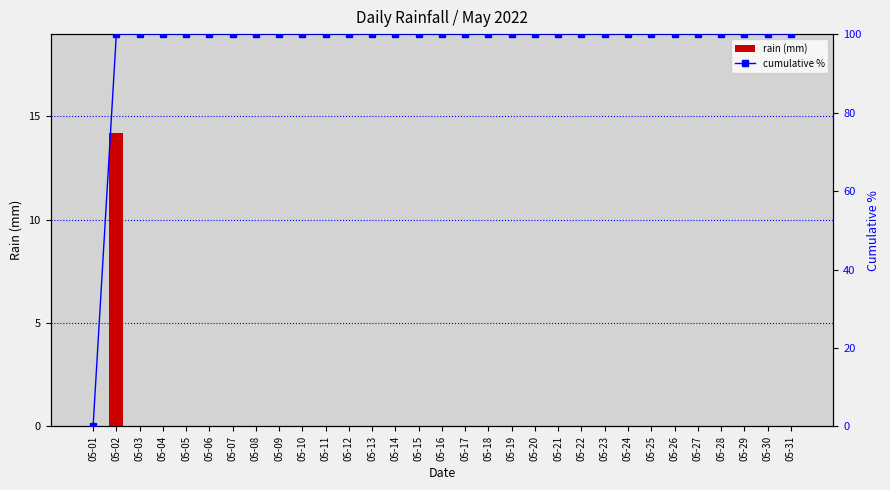

Reading left to right, transcribe all the data shown in this chart.

rain (mm): 05-01=0.0	05-02=14.2	05-03=0.0	05-04=0.0	05-05=0.0	05-06=0.0	05-07=0.0	05-08=0.0	05-09=0.0	05-10=0.0	05-11=0.0	05-12=0.0	05-13=0.0	05-14=0.0	05-15=0.0	05-16=0.0	05-17=0.0	05-18=0.0	05-19=0.0	05-20=0.0	05-21=0.0	05-22=0.0	05-23=0.0	05-24=0.0	05-25=0.0	05-26=0.0	05-27=0.0	05-28=0.0	05-29=0.0	05-30=0.0	05-31=0.0
cumulative %: 05-01=0.0	05-02=100.0	05-03=100.0	05-04=100.0	05-05=100.0	05-06=100.0	05-07=100.0	05-08=100.0	05-09=100.0	05-10=100.0	05-11=100.0	05-12=100.0	05-13=100.0	05-14=100.0	05-15=100.0	05-16=100.0	05-17=100.0	05-18=100.0	05-19=100.0	05-20=100.0	05-21=100.0	05-22=100.0	05-23=100.0	05-24=100.0	05-25=100.0	05-26=100.0	05-27=100.0	05-28=100.0	05-29=100.0	05-30=100.0	05-31=100.0